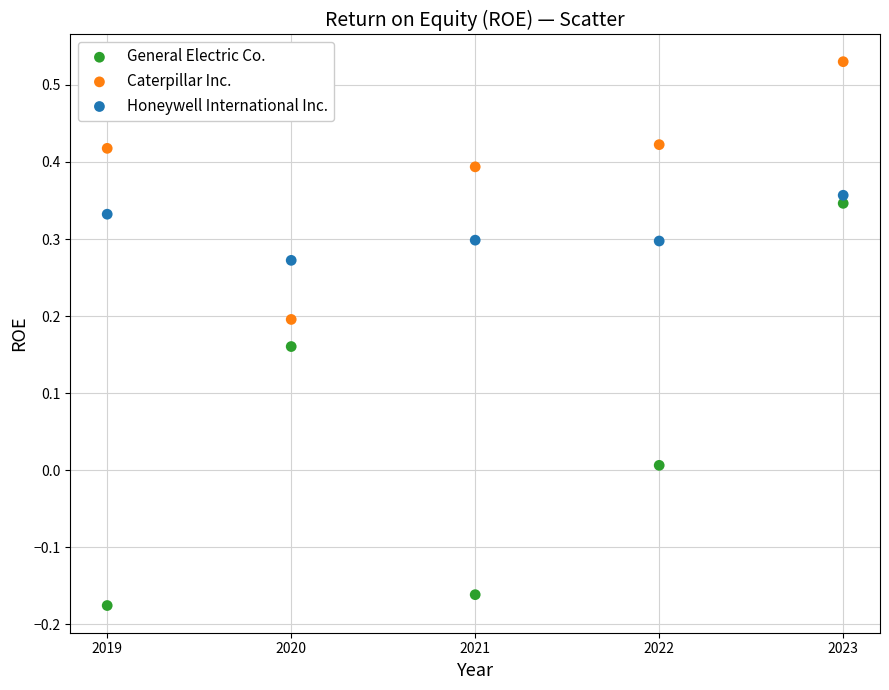

Across all data points, what is the range of X values (max minus min)?

4.0